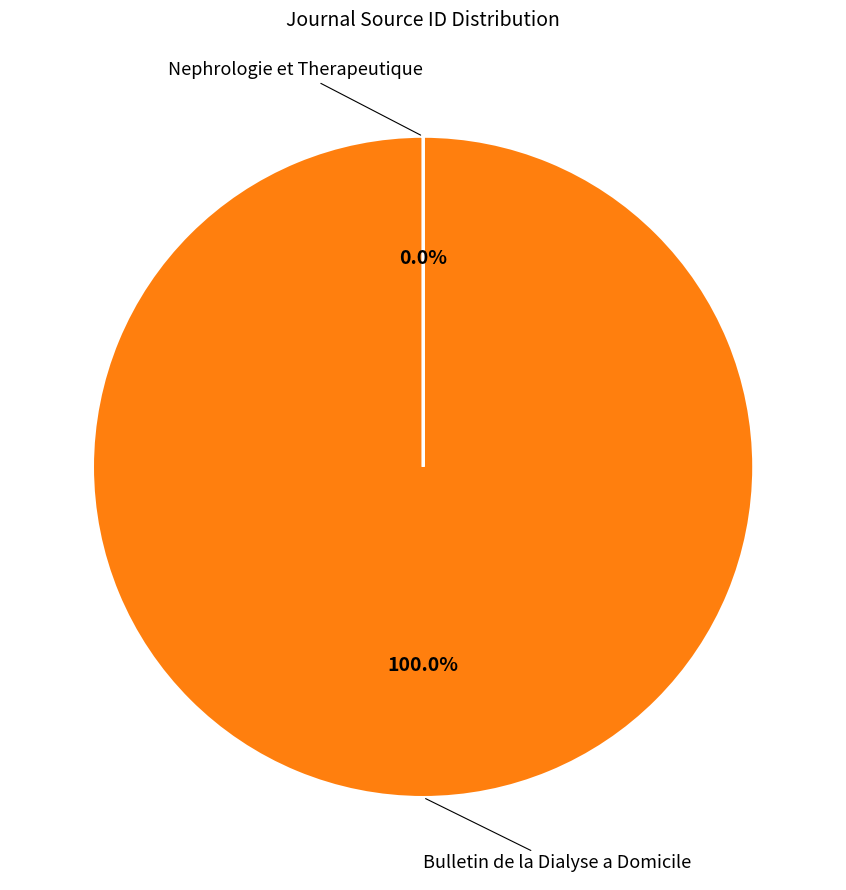

Is there any slice that represents more than half of the pie?

Yes